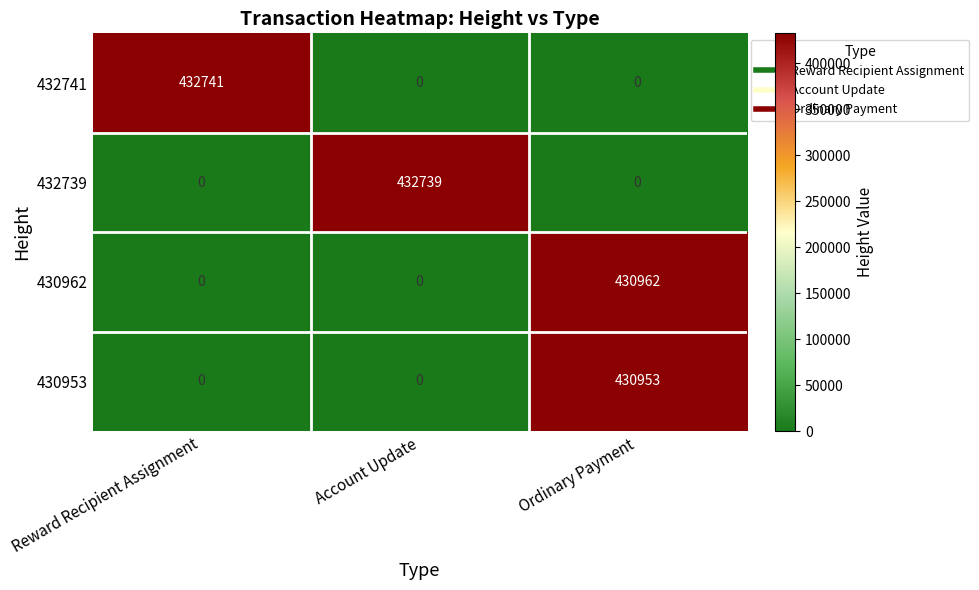

Which series has the largest range (max minus min)?

432741